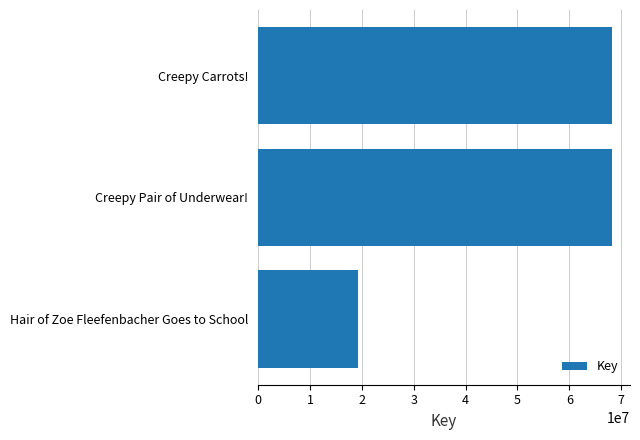

True or false: the data shows 68271681 at Creepy Carrots!.

True